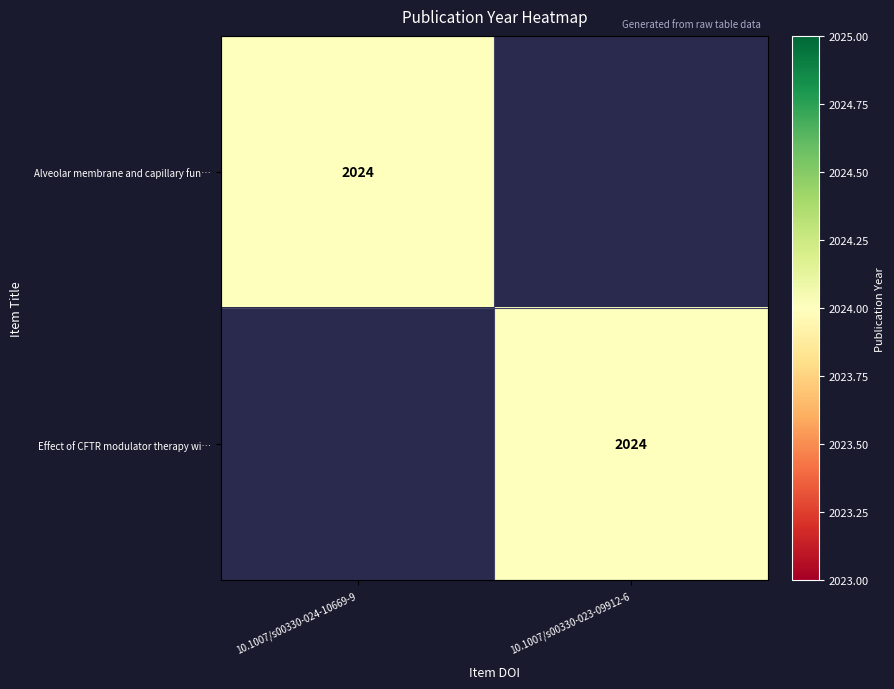

The Effect of CFTR modulator therapy wi… series shows 3164 at 10.1007/s00330-023-09912-6. True or false?

False